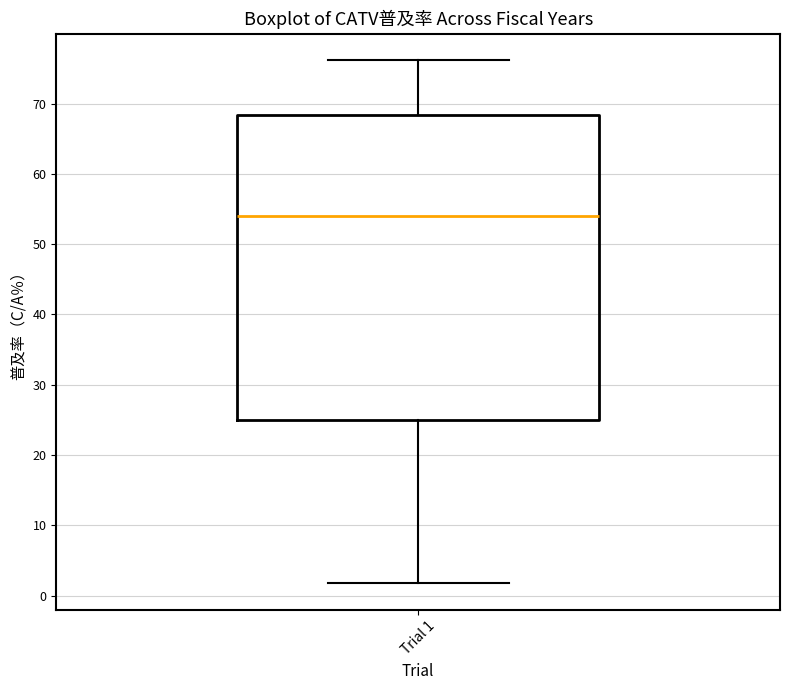

Read this box plot against the y-axis: the position of the median line, the range covered by the box, and the ends of both whiskers. The values are not printed on the chart, so give them approximately, as read against the axis.

median 54, box 25 to 68, whiskers 2 to 76